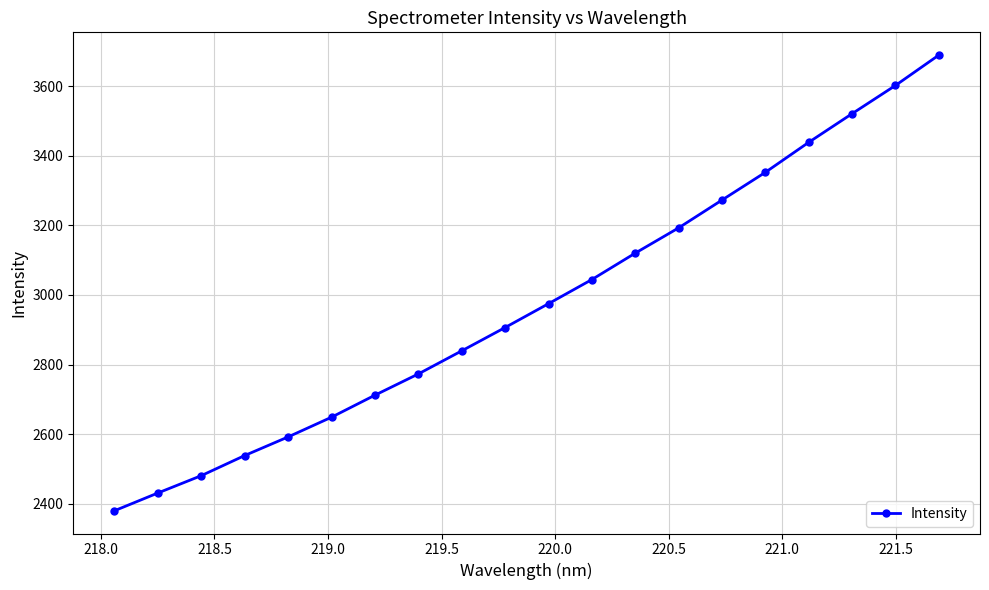

Reading left to right, transcribe all the data shown in this chart.

2379.8	2430.8	2480.7	2538.5	2592.0	2648.7	2712.0	2773.0	2839.4	2906.4	2975.0	3044.4	3120.3	3193.0	3272.9	3352.6	3438.9	3521.2	3602.3	3689.6